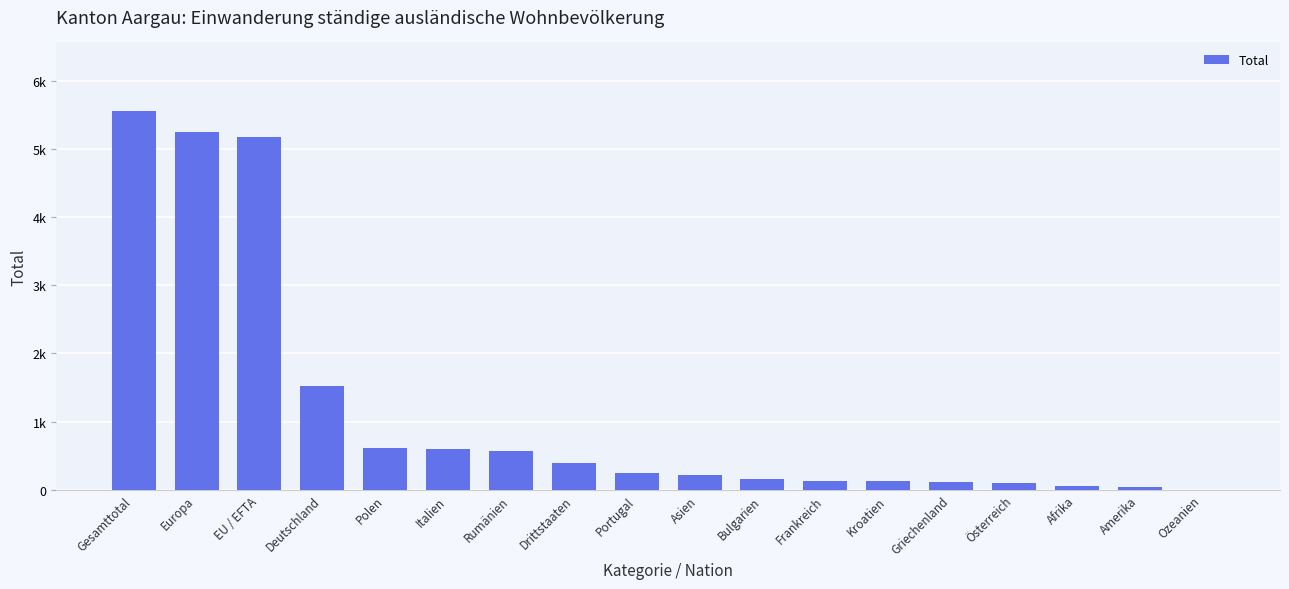

Reading left to right, transcribe all the data shown in this chart.

Gesamttotal=5560	Europa=5244	EU / EFTA=5174	Deutschland=1516	Polen=619	Italien=603	Rumänien=562	Drittstaaten=386	Portugal=252	Asien=214	Bulgarien=156	Frankreich=127	Kroatien=124	Griechenland=111	Österreich=105	Afrika=57	Amerika=41	Ozeanien=4